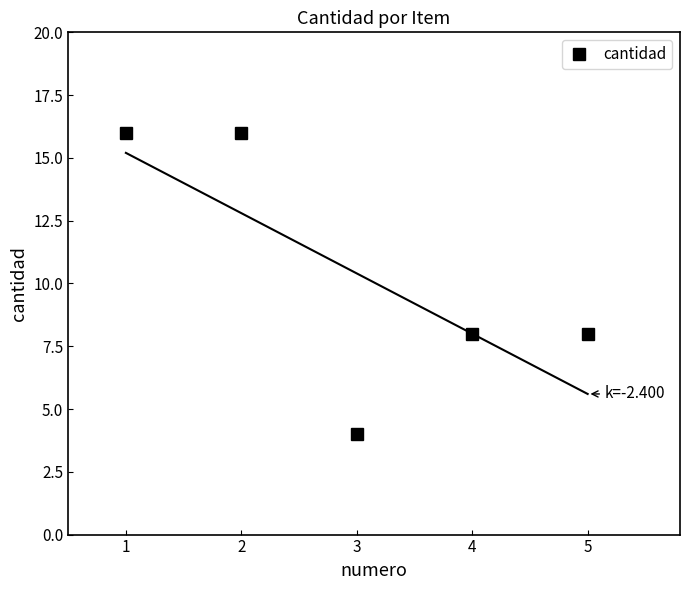

True or false: the data has more than 1 interior local peaks.

False